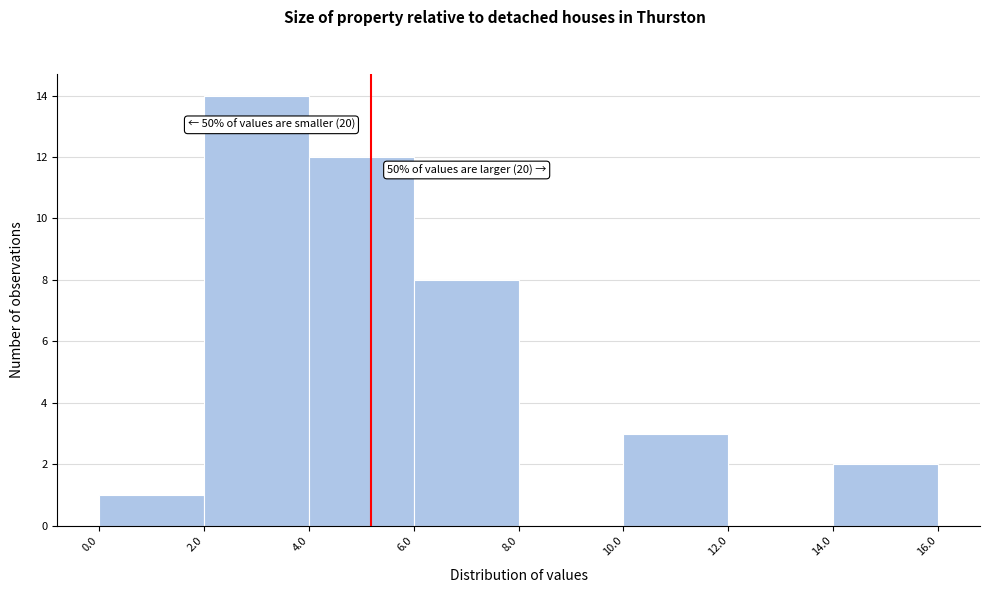

Over which range of the x-axis is the bar tallest?

2.0 to 4.0